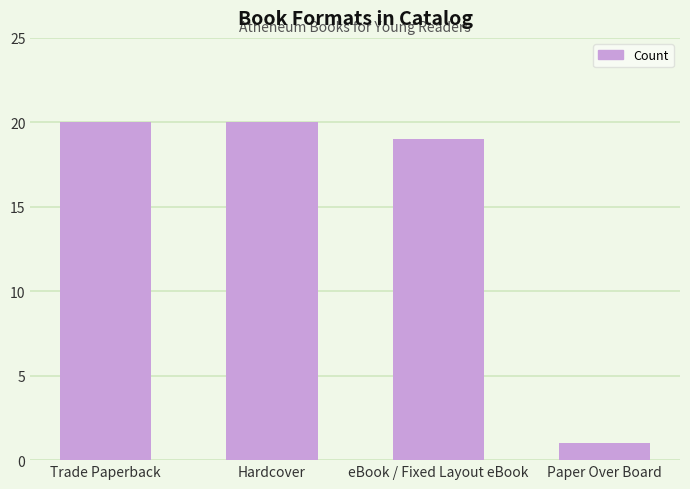

What is the sum of all values?

60